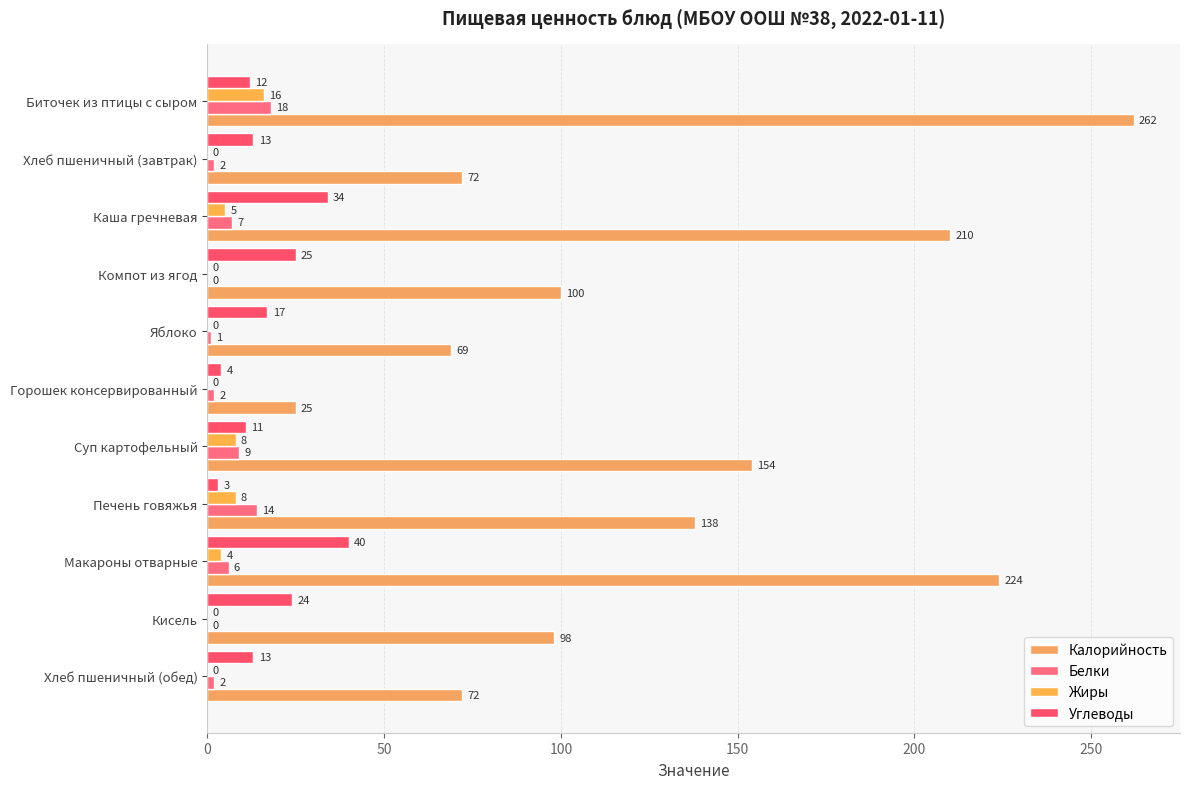

What are all the series names shown in the legend?

Калорийность, Белки, Жиры, Углеводы